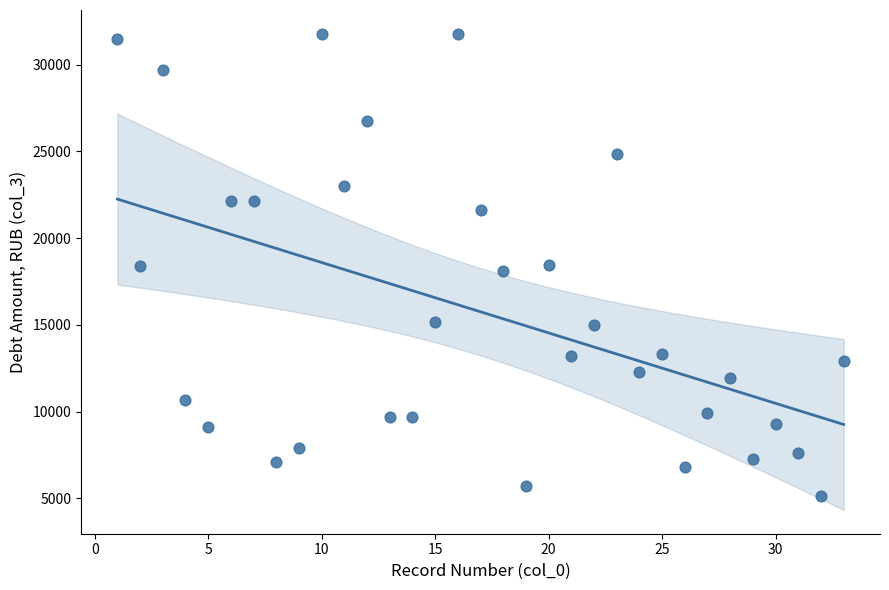

What is the range of X values (max minus min)?

32.0